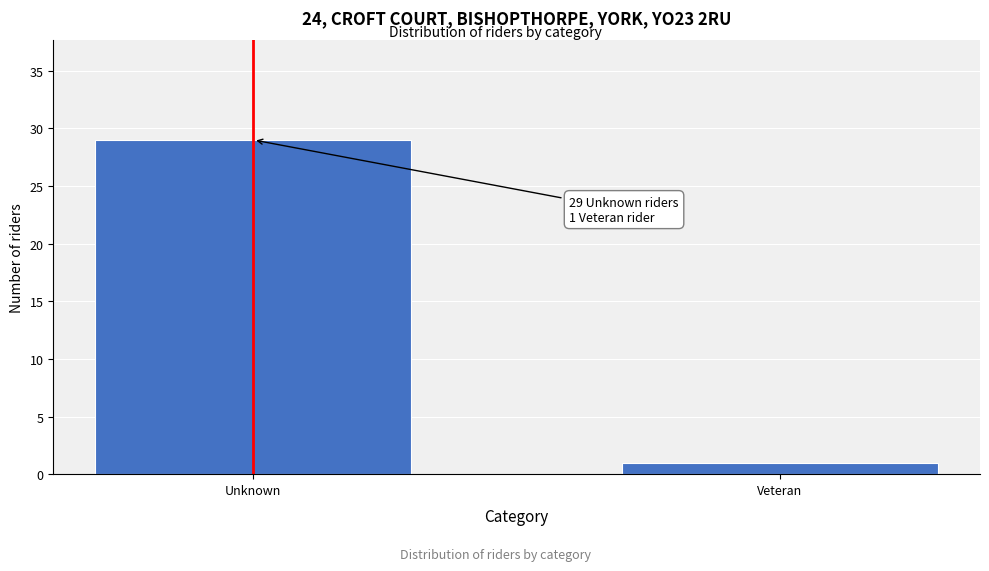

Reading left to right, what are all the values shown in this chart?

29	1